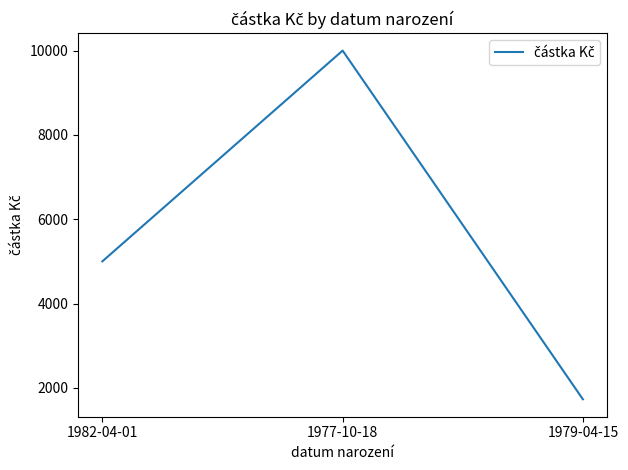

Which label corresponds to the largest value in the chart?

1977-10-18